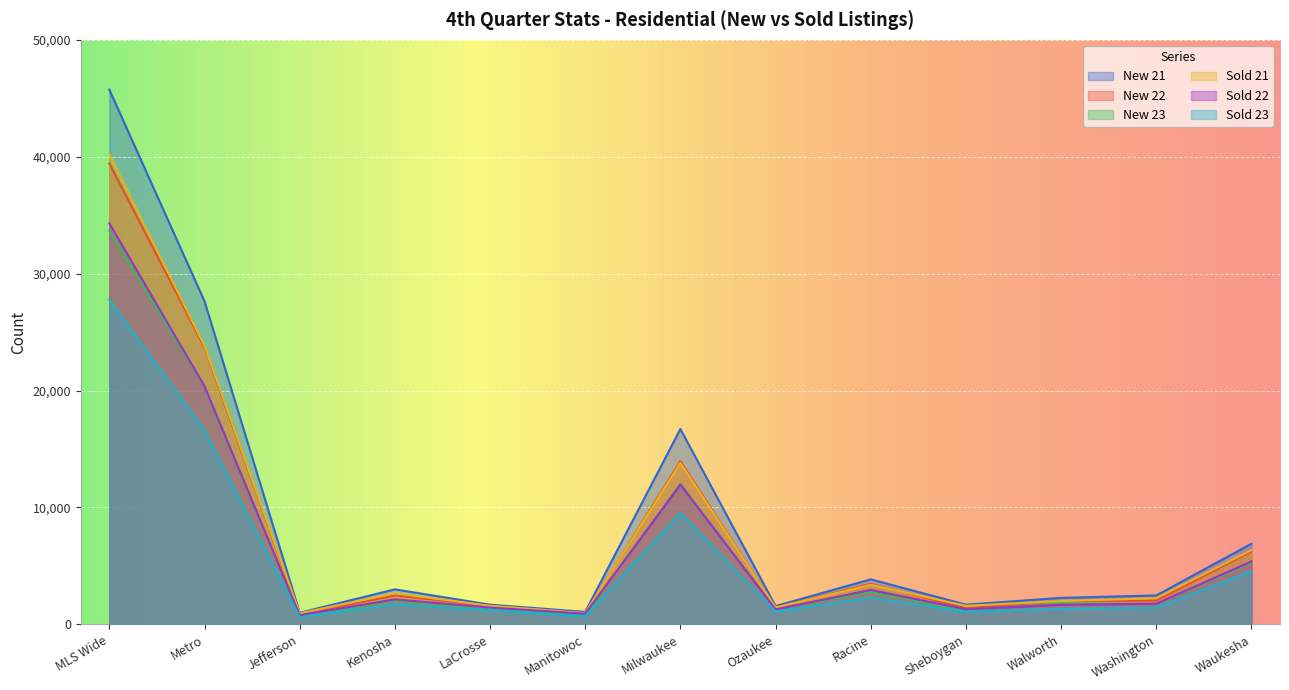

The value of New 23 at Jefferson is 187. True or false?

False